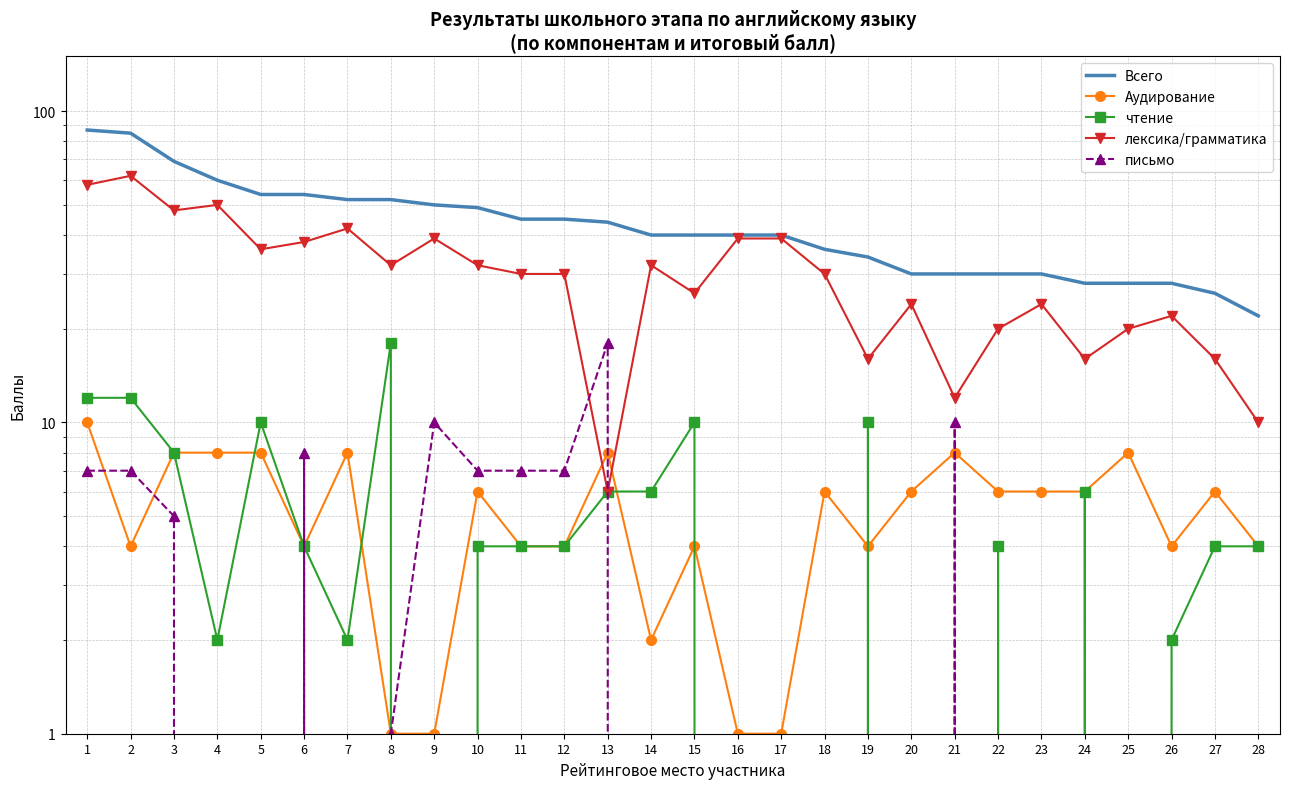

At which category is the sum across all series the highest?

1